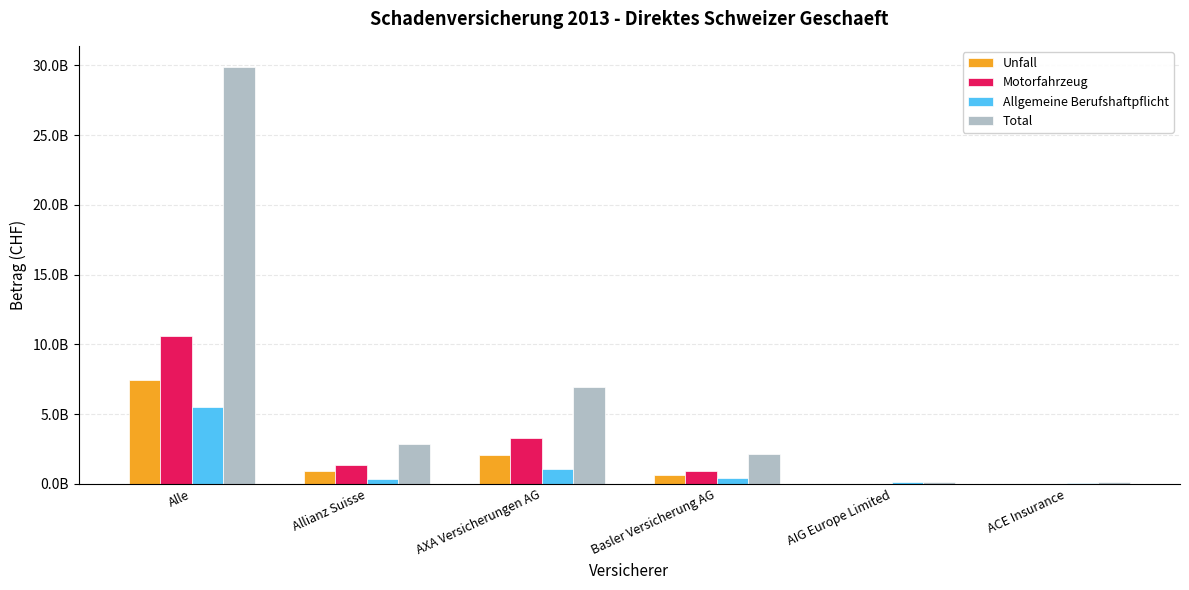

At which category is the sum across all series the highest?

Alle